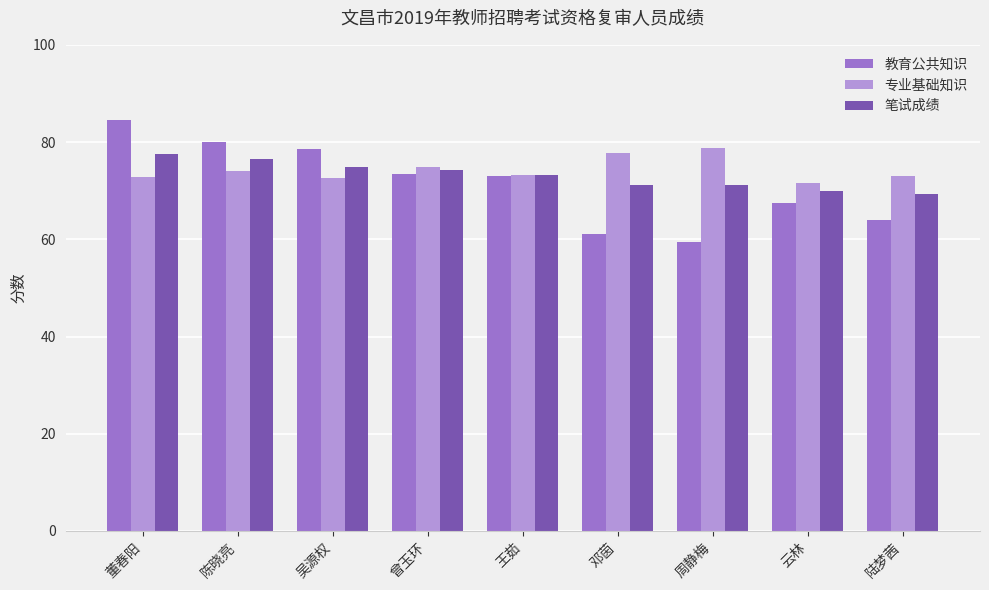

True or false: 笔试成绩 has a value of 121.0 at 吴源权.

False